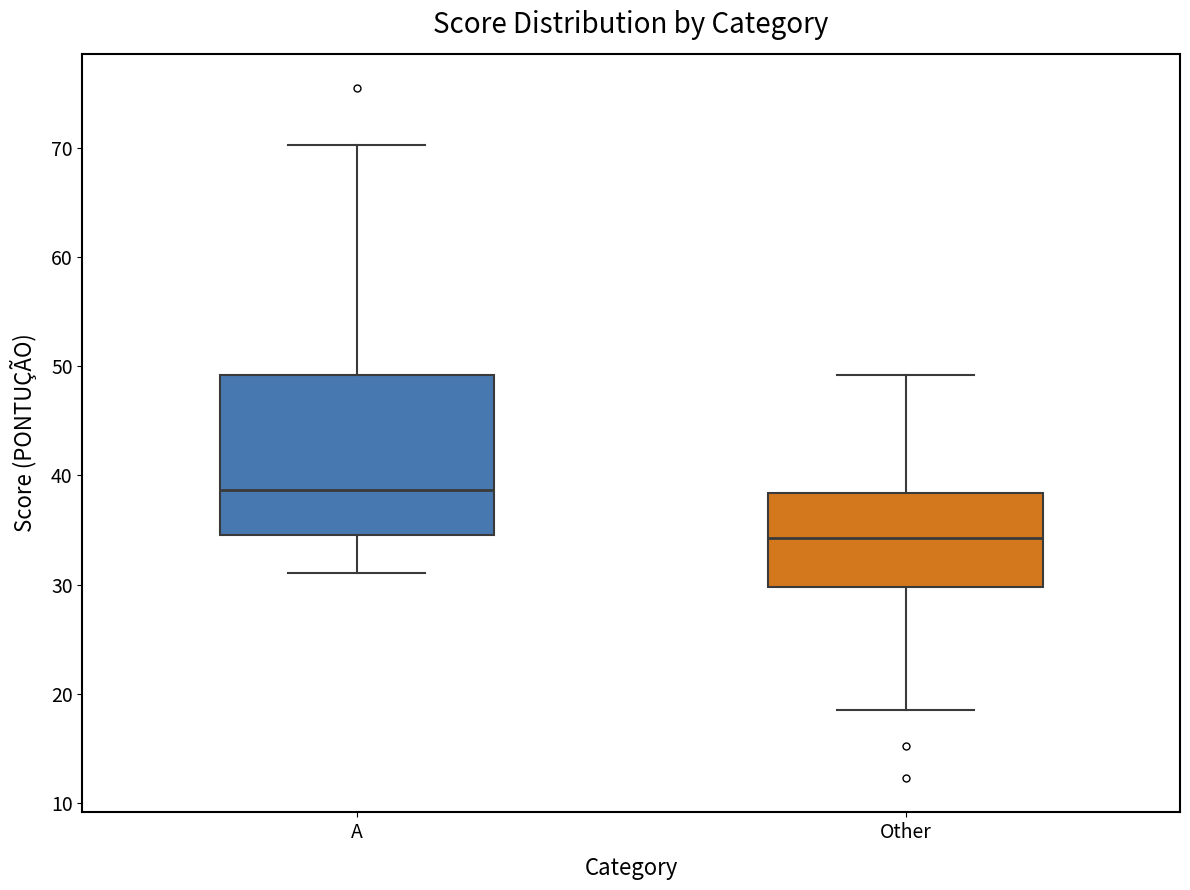

Reading left to right, transcribe this box plot: for each box, give where its median line is, the range the box spans, and where its two whiskers end, as read against the y-axis. The values are not printed on the chart, so give them approximately, as read against the axis.

A: median 39, box 35 to 49, whiskers 31 to 70
Other: median 34, box 30 to 38, whiskers 19 to 49